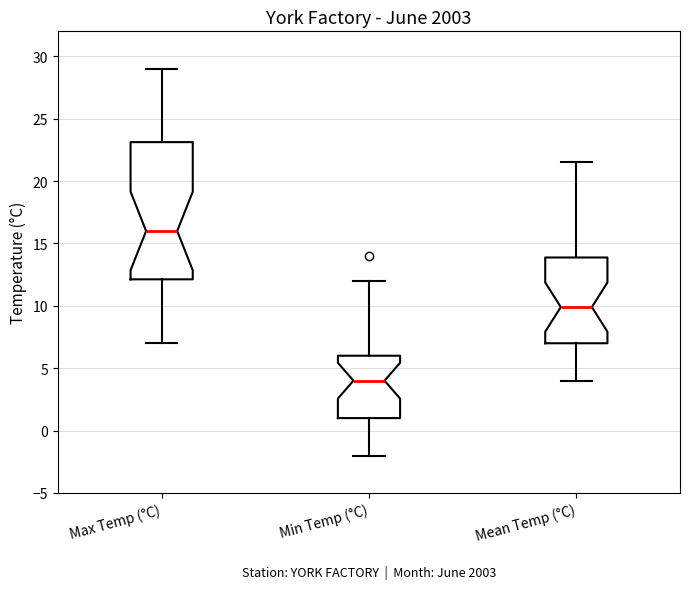

Comparing the boxes themselves (not the whiskers), which one is the tallest?

Max Temp (°C)